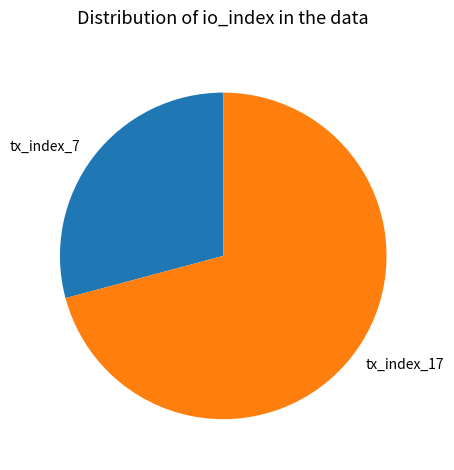

Does tx_index_17 account for over 50% of the chart?

Yes